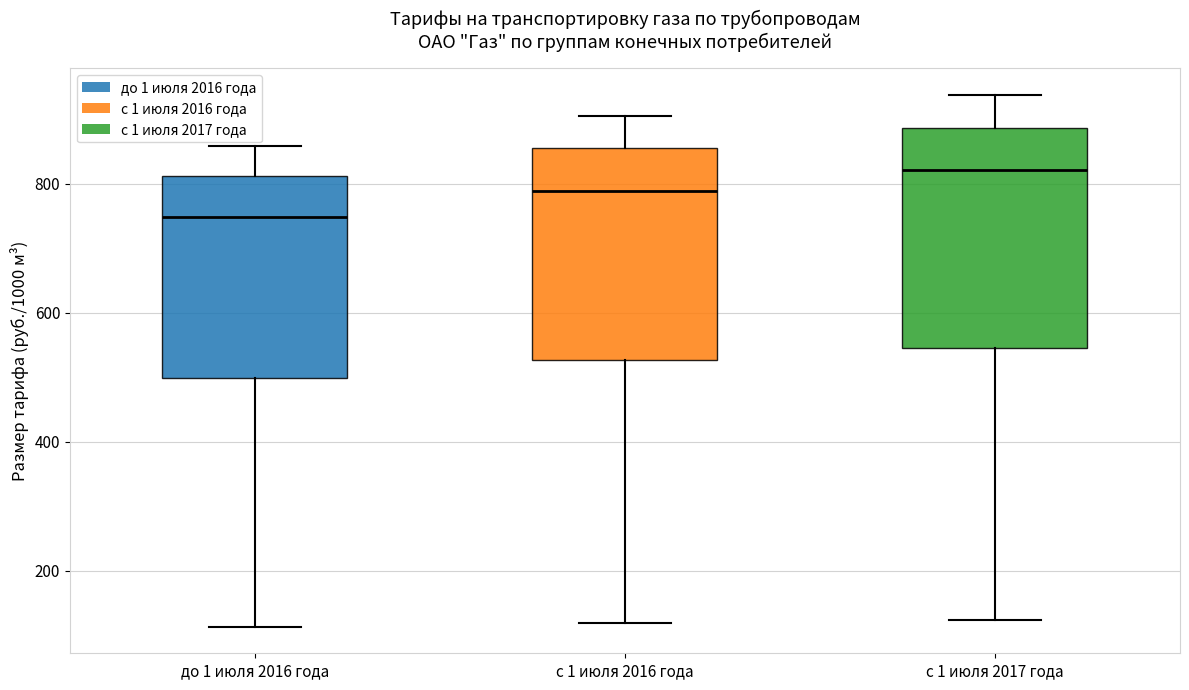

Where is the upper edge of the box for с 1 июля 2017 года on the y-axis? The values are not printed on the chart, so give them approximately, as read against the axis.

880